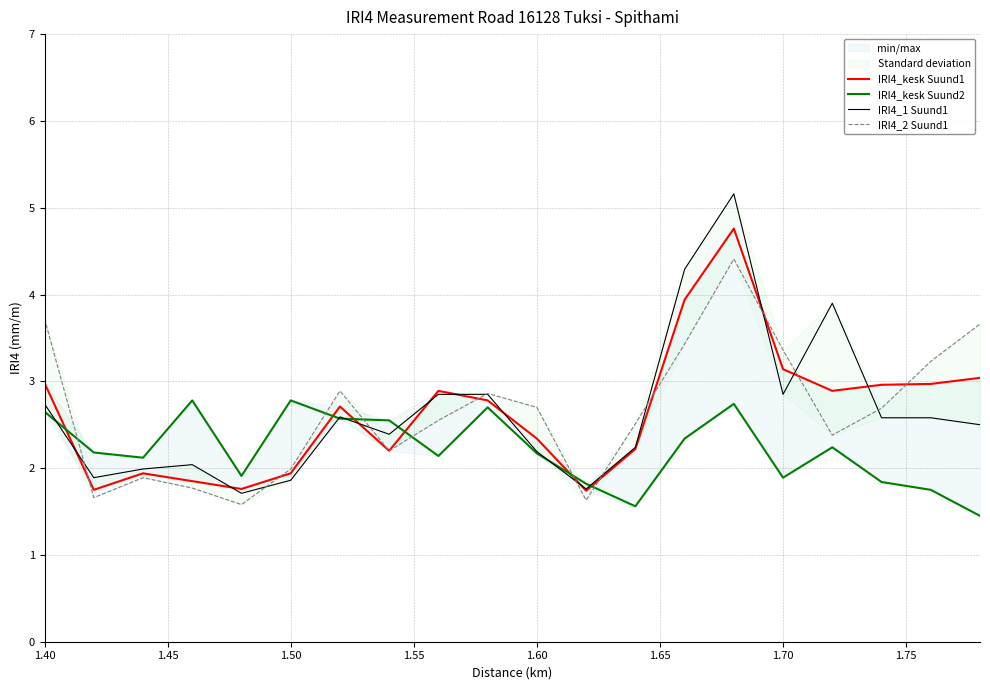

What is the lowest value of the IRI4_2 Suund1 series?

1.6